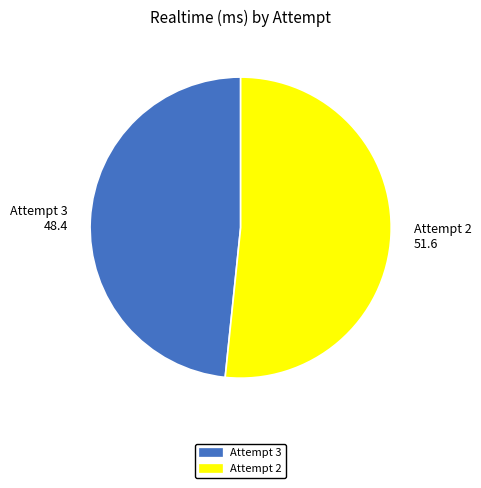

True or false: Attempt 3 accounts for 48% of the total.

True